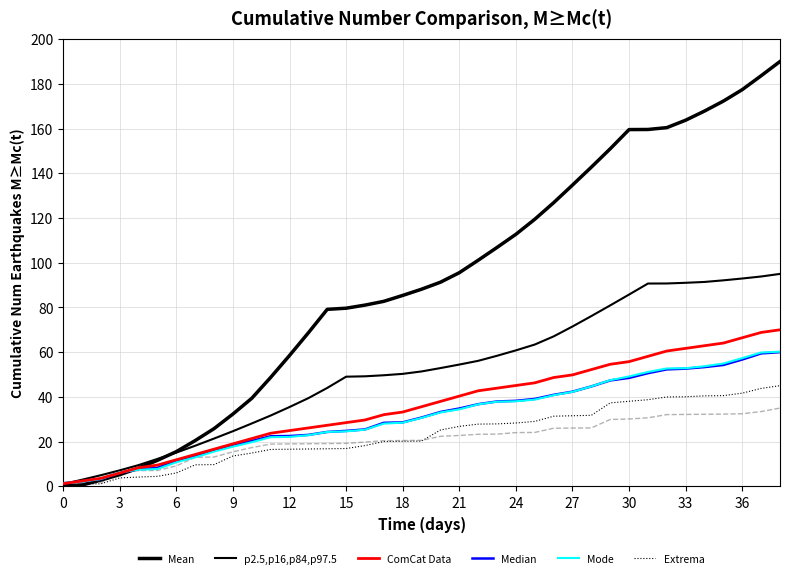

Is the value of ComCat Data at 35 greater than the value of p2.5,p16,p84,p97.5 at −3?

Yes